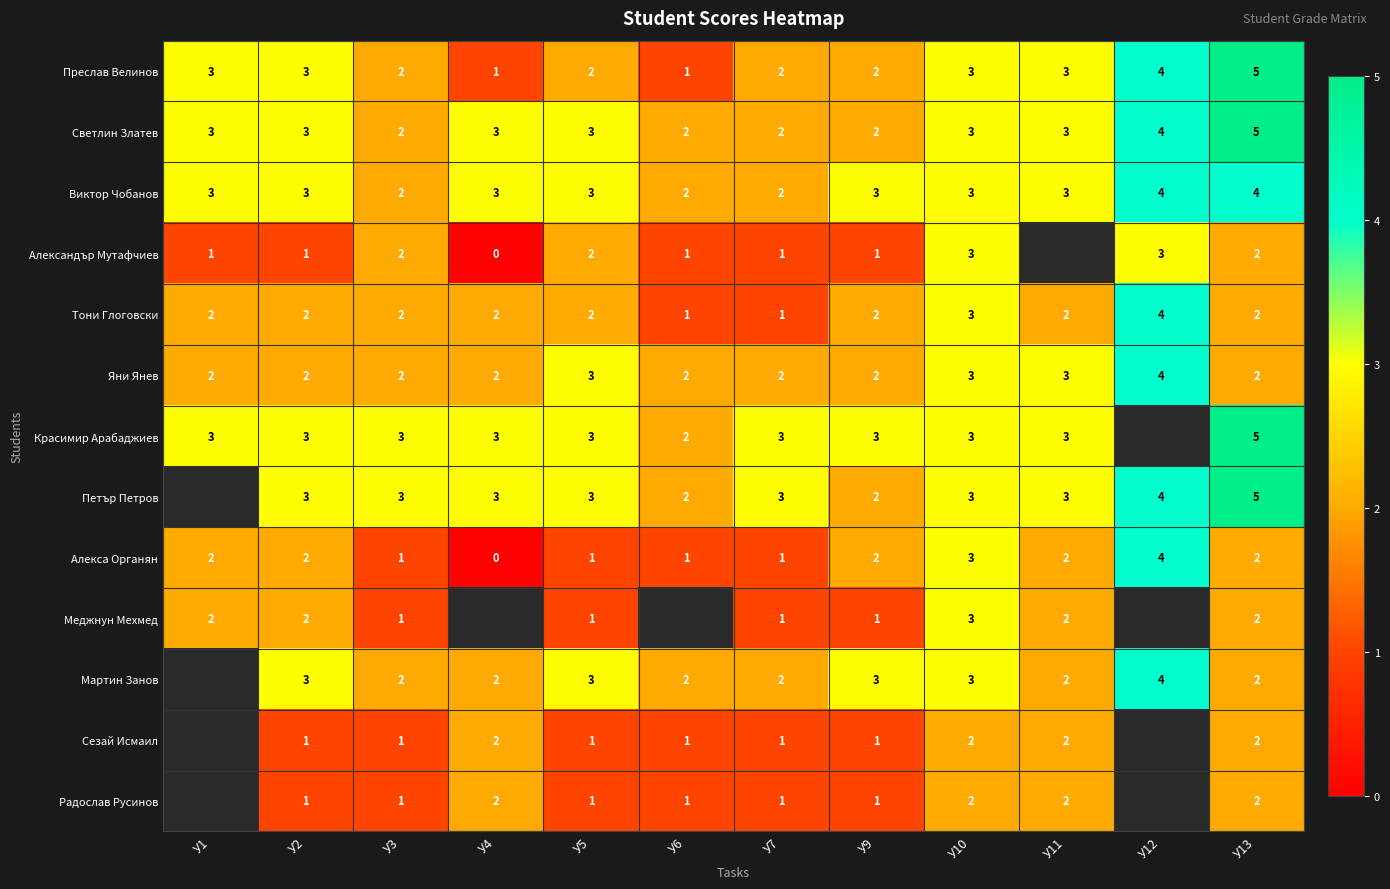

At which category is the sum across all series the highest?

У13